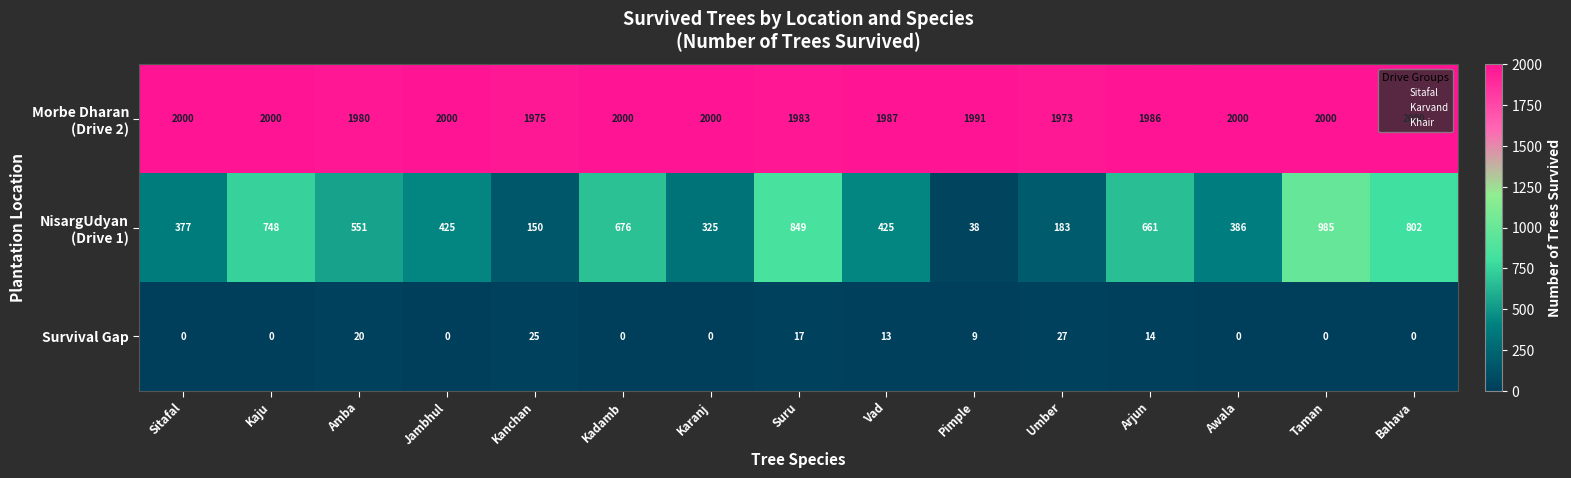

What is the sum of all Survival Gap values?

125